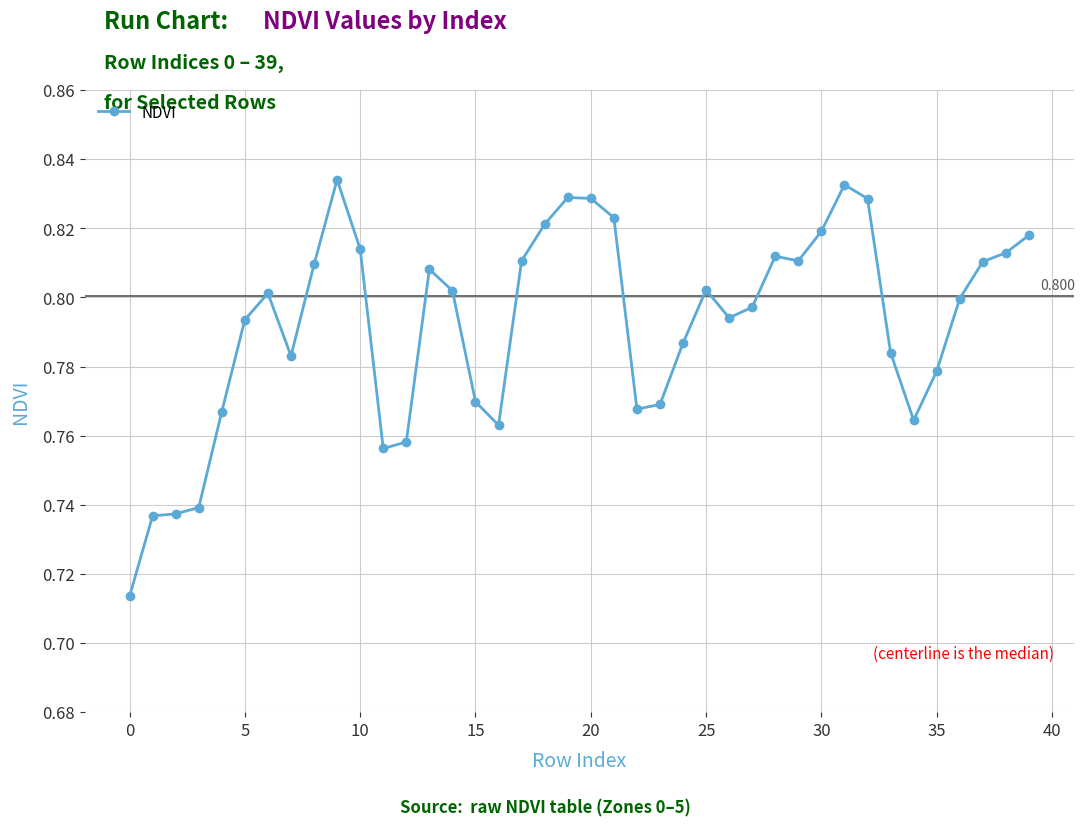

True or false: the data has more than 1 interior local peaks.

True